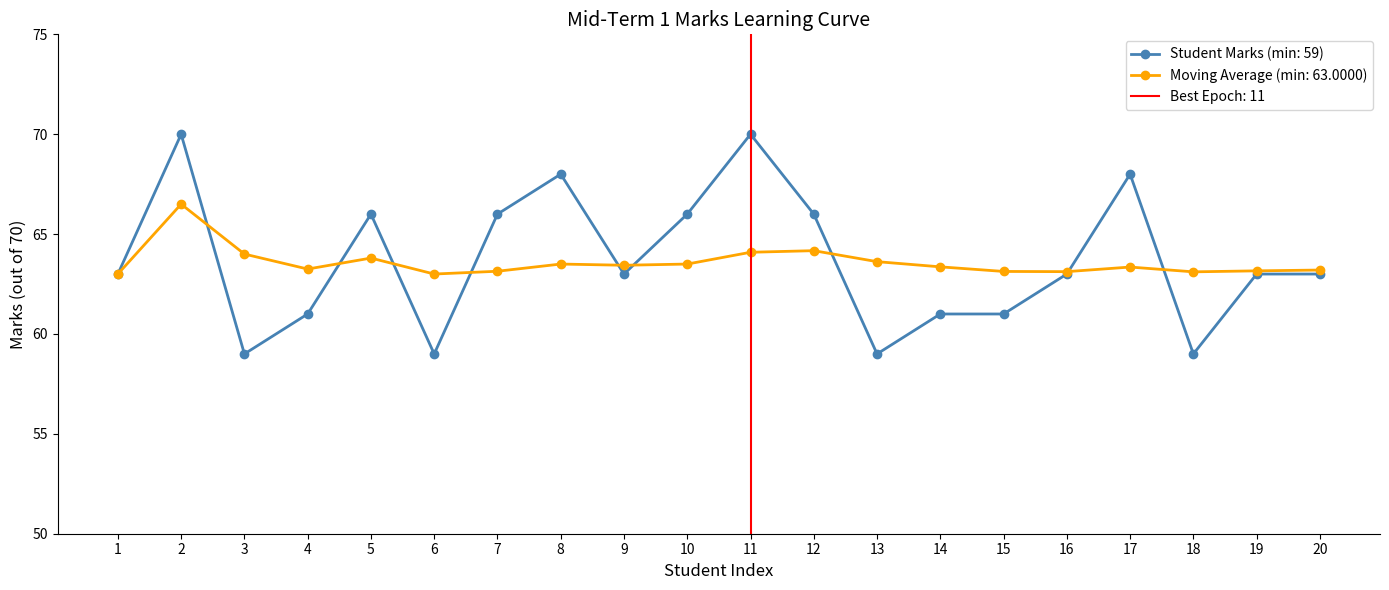

Where is Marks (out of 70) nearest to the value 64?

1